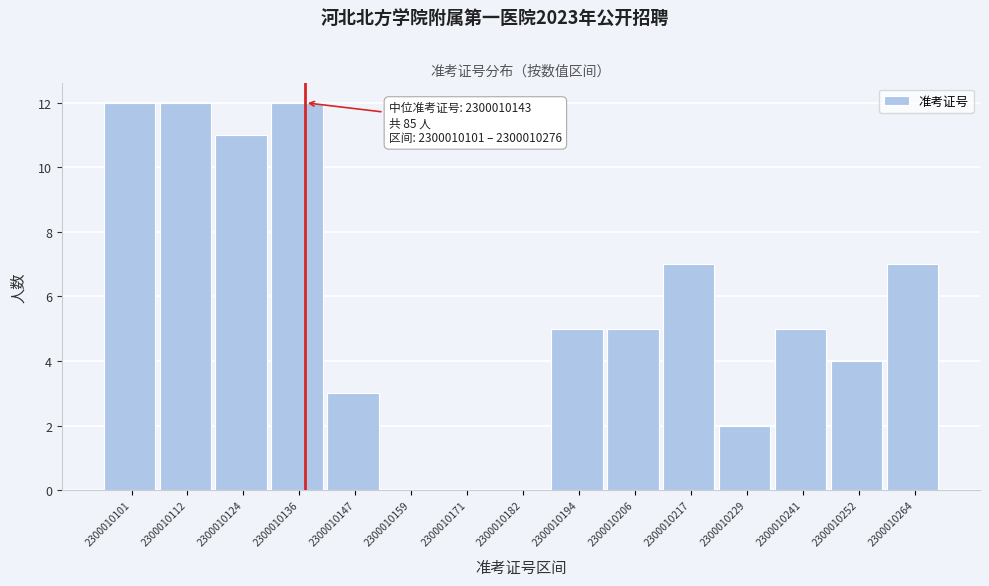

Reading left to right, extract all data points from this chart.

2300010101=12	2300010112=12	2300010124=11	2300010136=12	2300010147=3	2300010159=0	2300010171=0	2300010182=0	2300010194=5	2300010206=5	2300010217=7	2300010229=2	2300010241=5	2300010252=4	2300010264=7